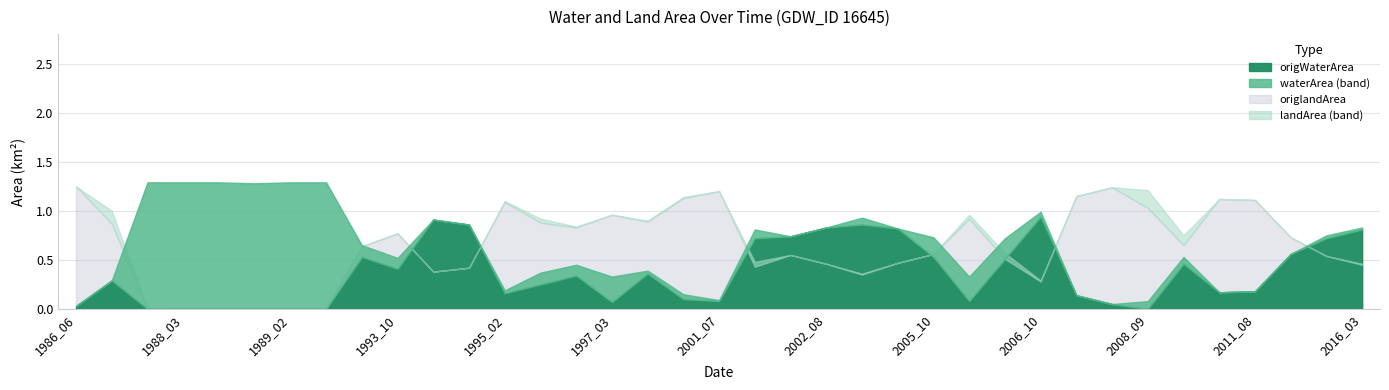

What is the value of the origlandArea point at the 9th from the left?

0.6